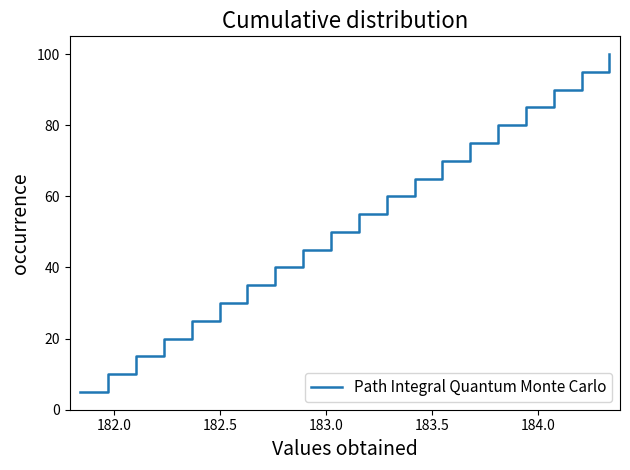

What is the difference between the maximum and minimum values?

95.0